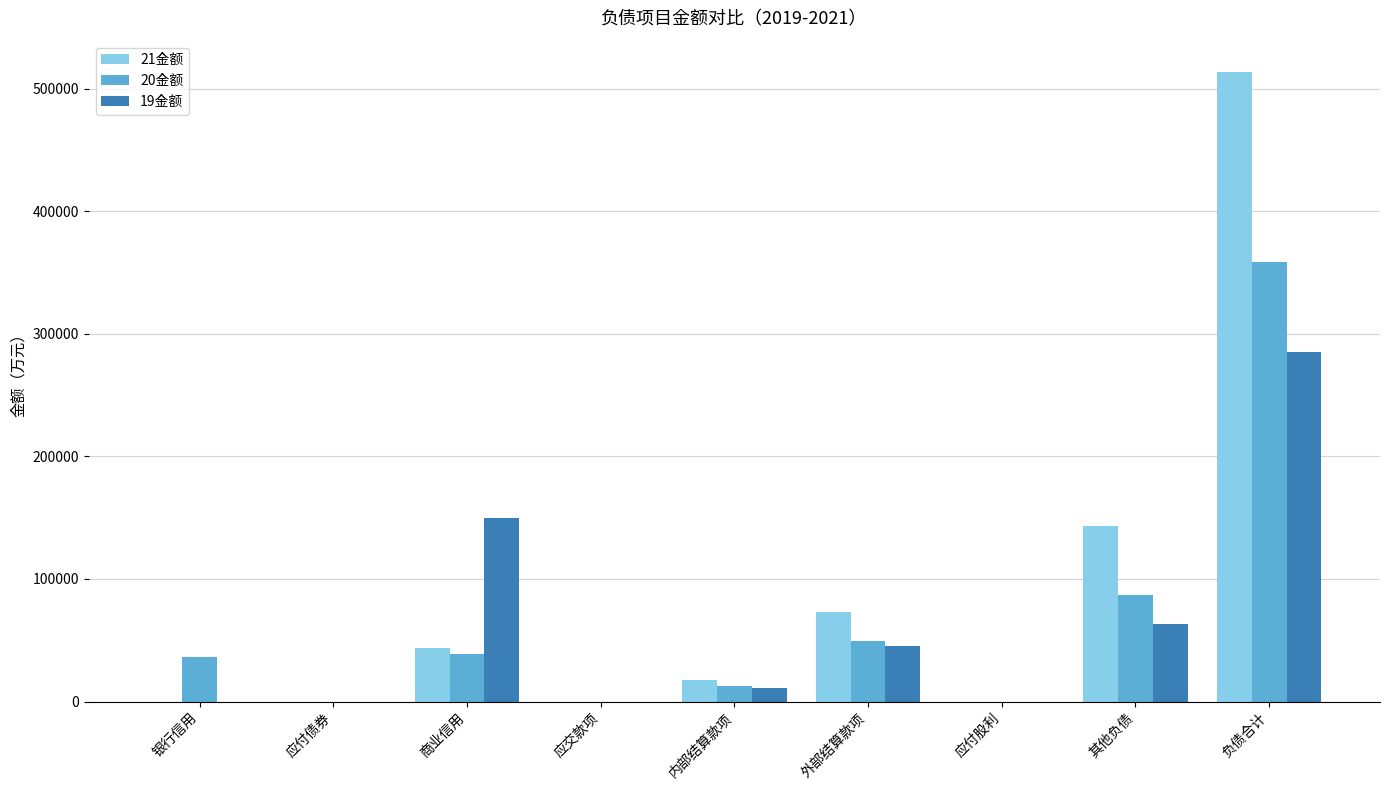

Which series has the largest total across all categories?

21金额